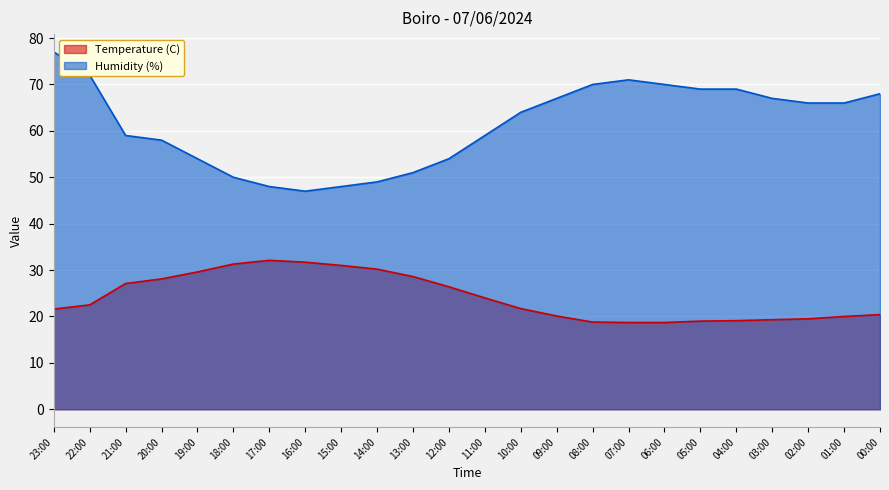

How many lines are shown in the chart?

2